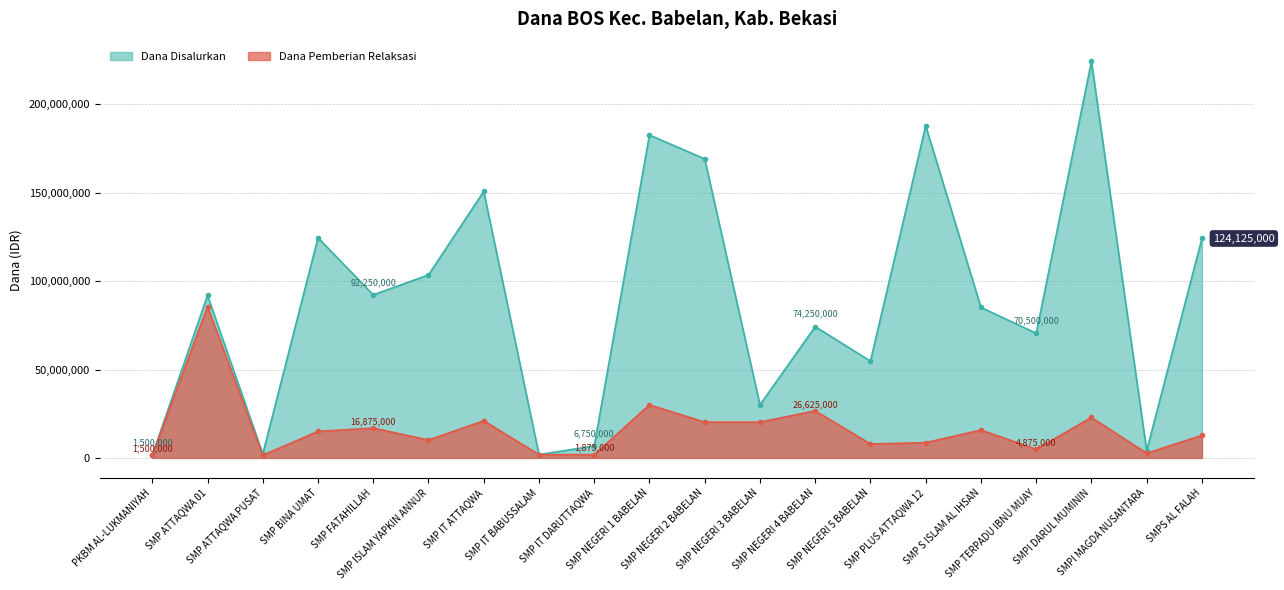

What is the difference between the Dana Pemberian Relaksasi values at SMP FATAHILLAH and SMP IT DARUTTAQWA?

15000000